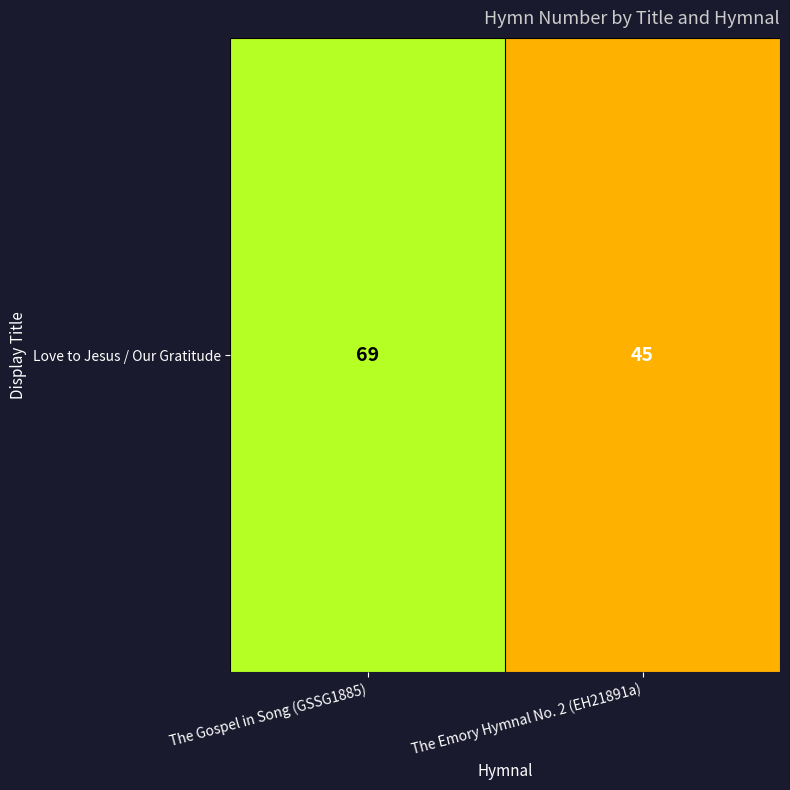

Rank the categories by value from lowest to highest.

The Emory Hymnal No. 2 (EH21891a), The Gospel in Song (GSSG1885)